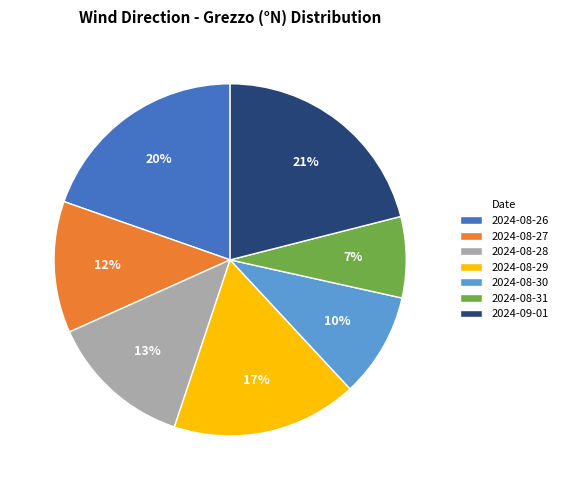

Approximately how many times larger is the value at 2024-08-30 compared to 2024-08-26?

0.5